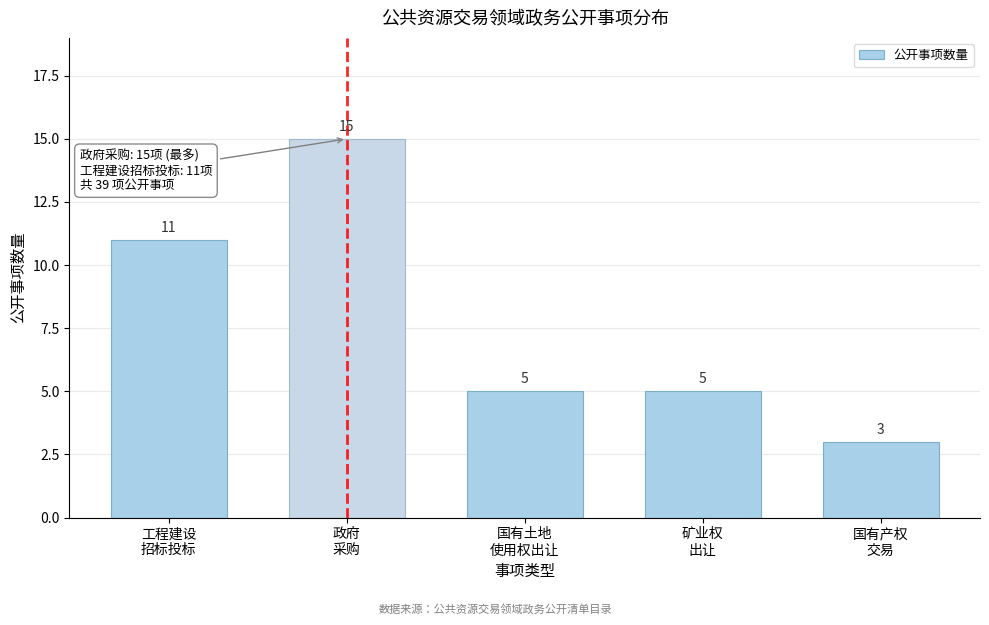

Reading left to right, extract all data points from this chart.

11	15	5	5	3